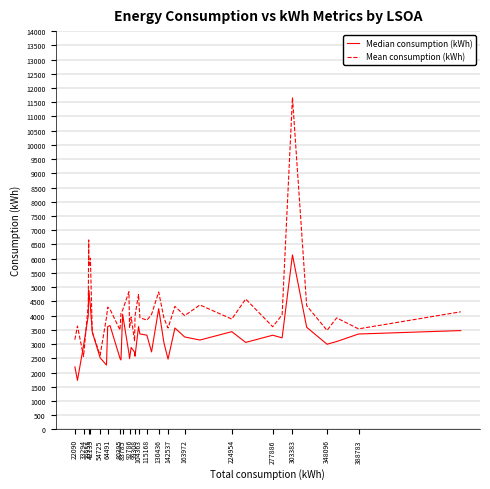

What is the minimum value shown in the chart?

1725